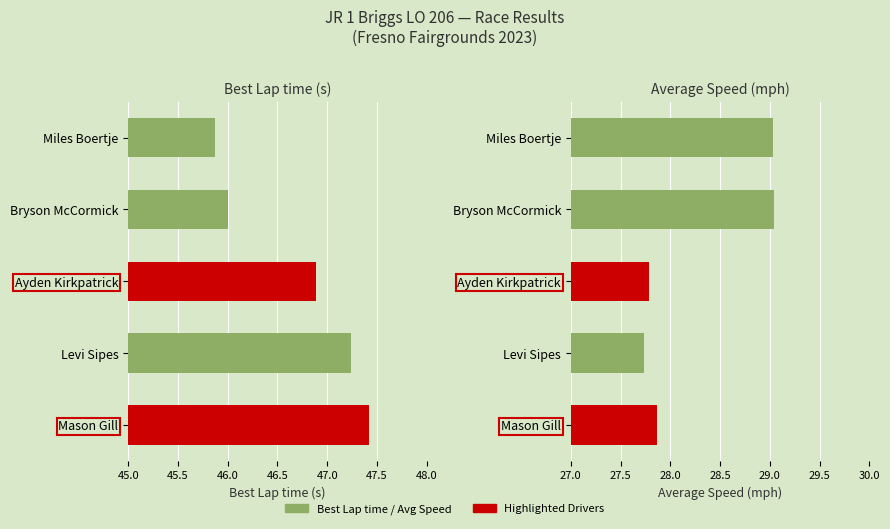

What is the total value across all series at Mason Gill?

75.3